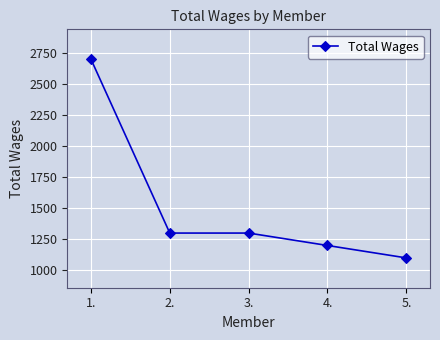

What is the label of the 1st point from the left?

1.